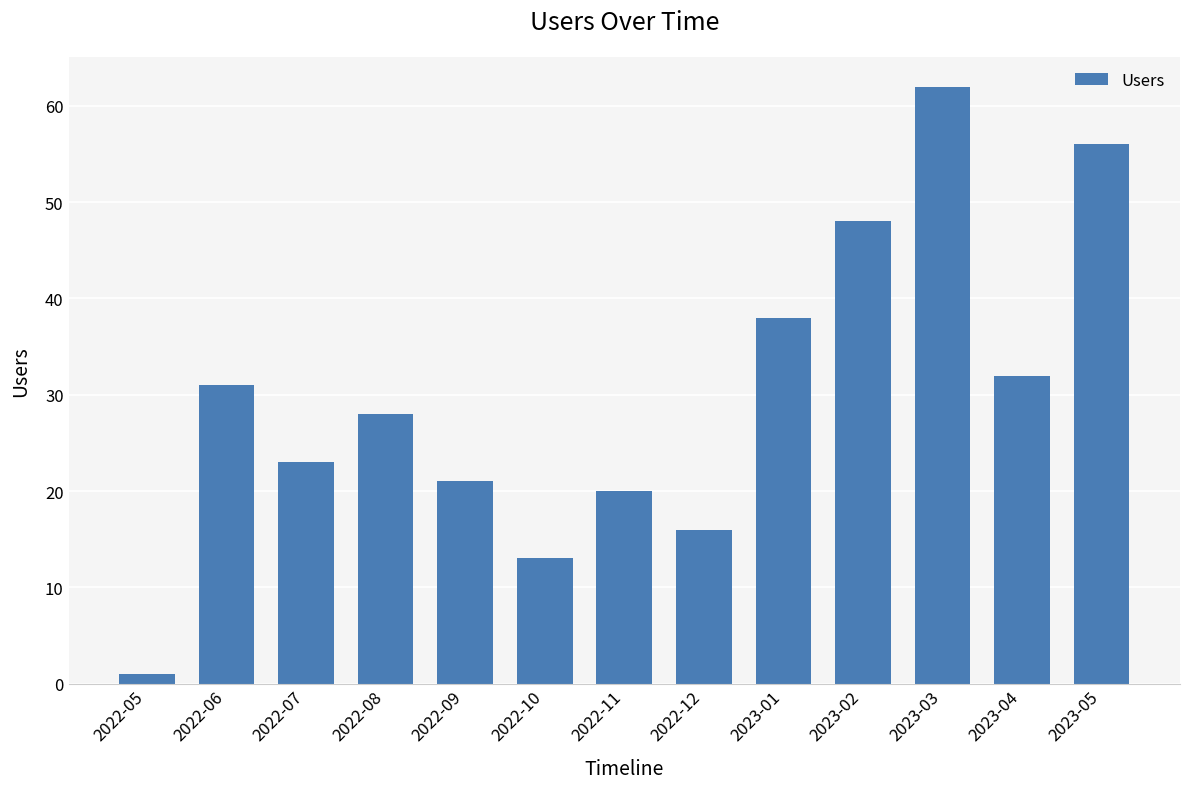

List the labels in order of value, largest first.

2023-03, 2023-05, 2023-02, 2023-01, 2023-04, 2022-06, 2022-08, 2022-07, 2022-09, 2022-11, 2022-12, 2022-10, 2022-05